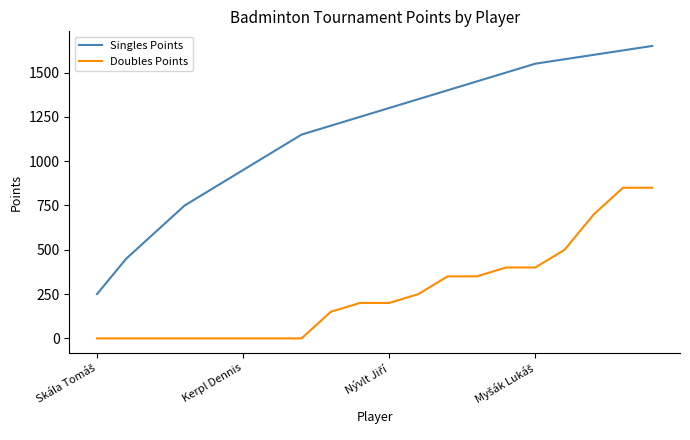

Rank the series by their average value, from highest to lowest.

Singles Points, Doubles Points